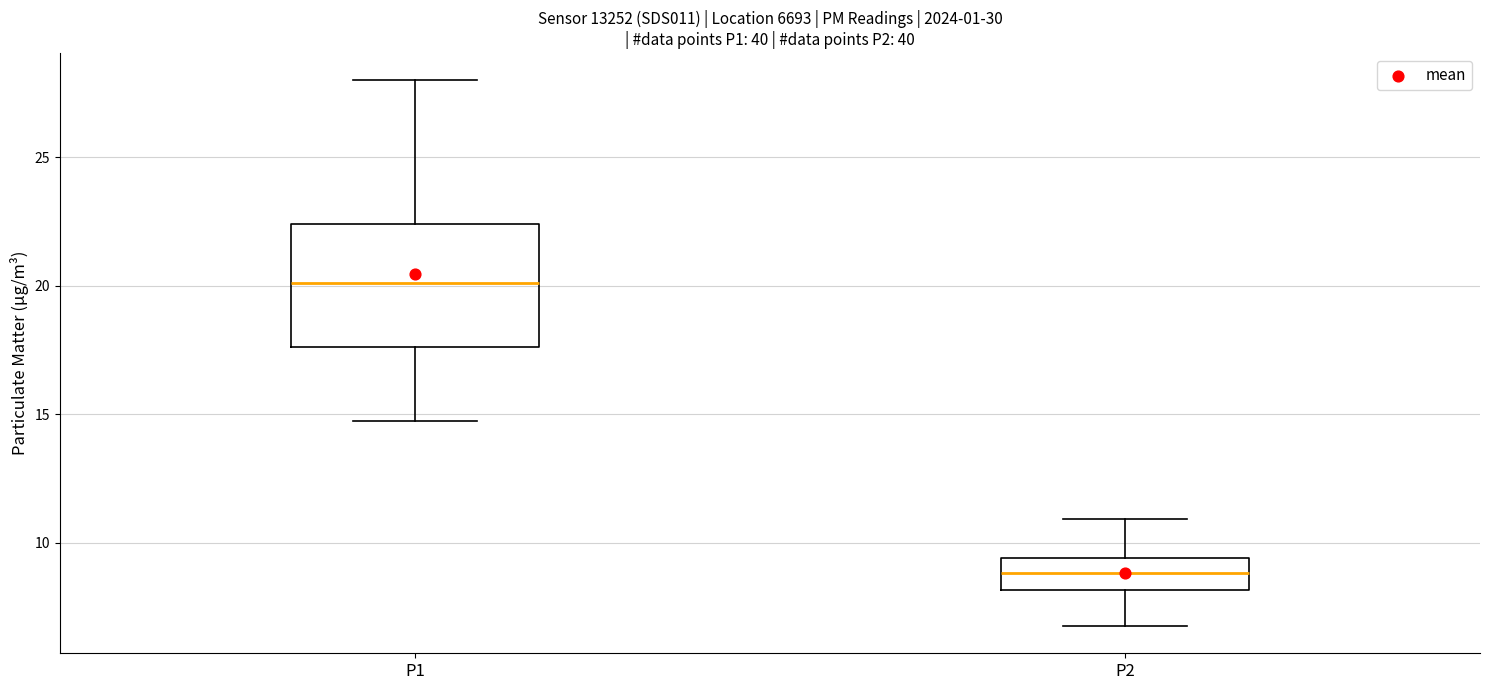

Where does the lower whisker of the box for P1 end on the y-axis? The values are not printed on the chart, so give them approximately, as read against the axis.

15.0